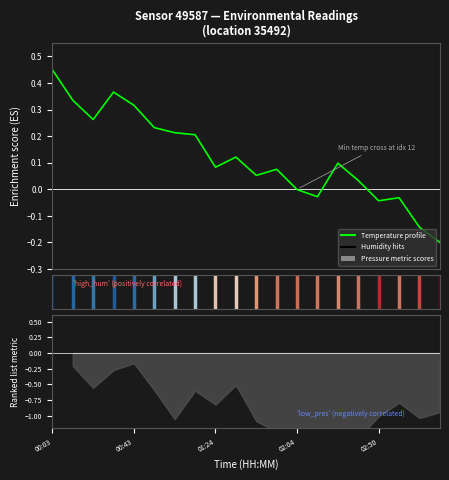

What is the difference between the values at 18 and 19?

0.1